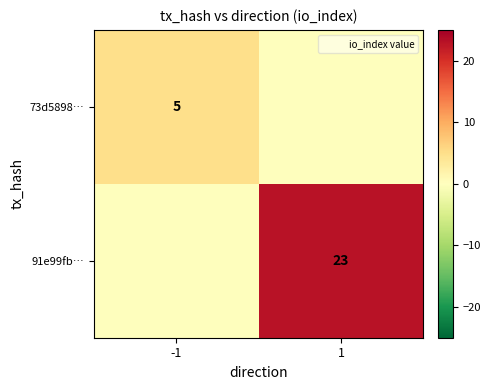

What is the total value across all series at 1?

23